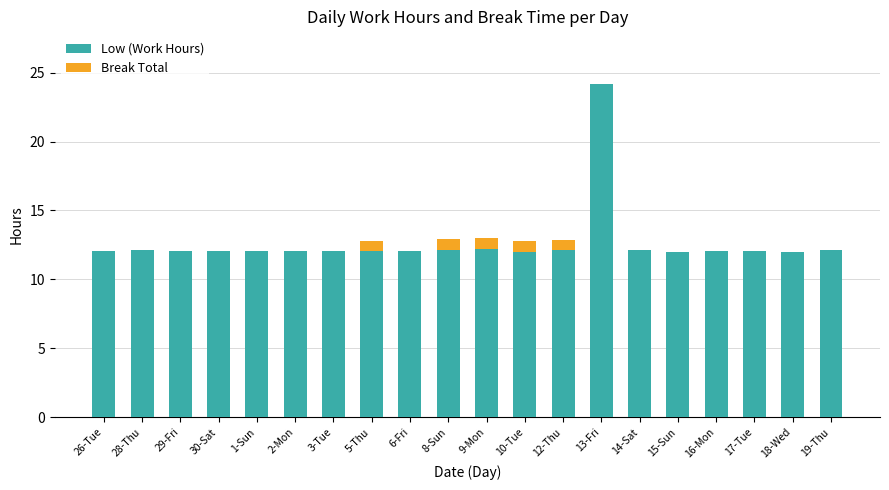

The value of Low (Work Hours) at 12-Thu is 12.1. True or false?

True